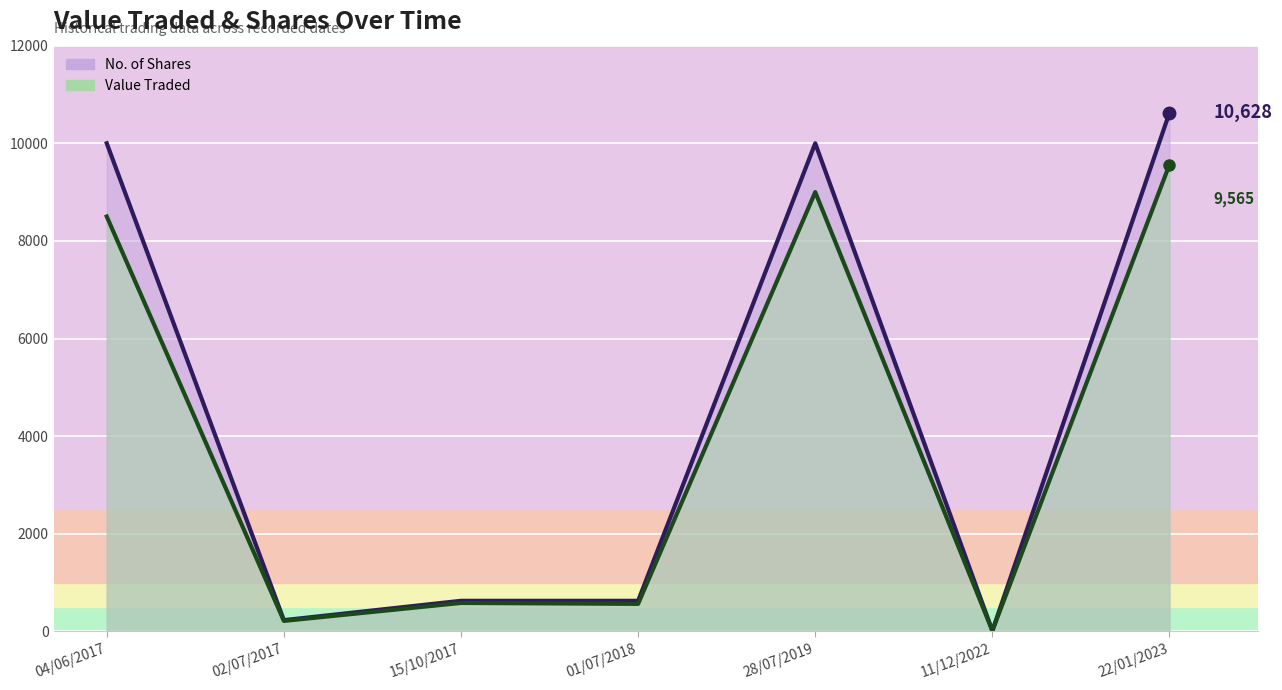

What is the sum of all No. of Shares values?

32131